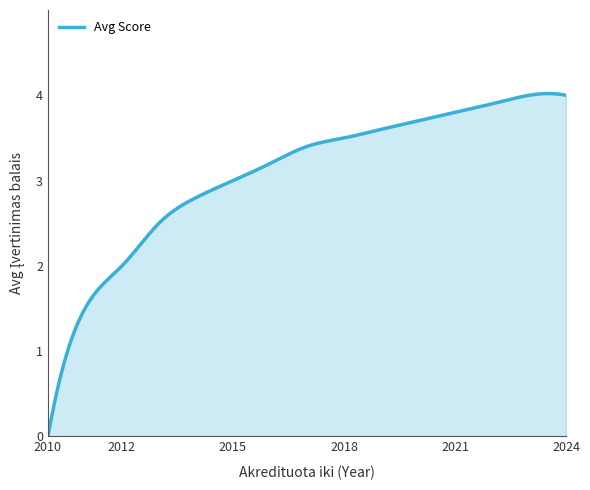

How many distinct data groups are displayed?

1